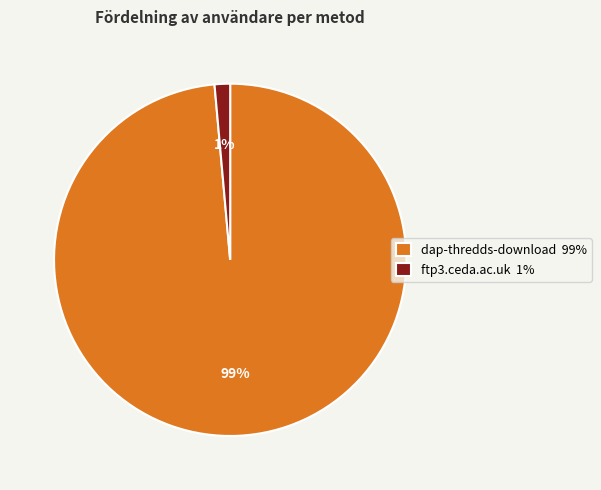

How many segments does this pie chart have?

2